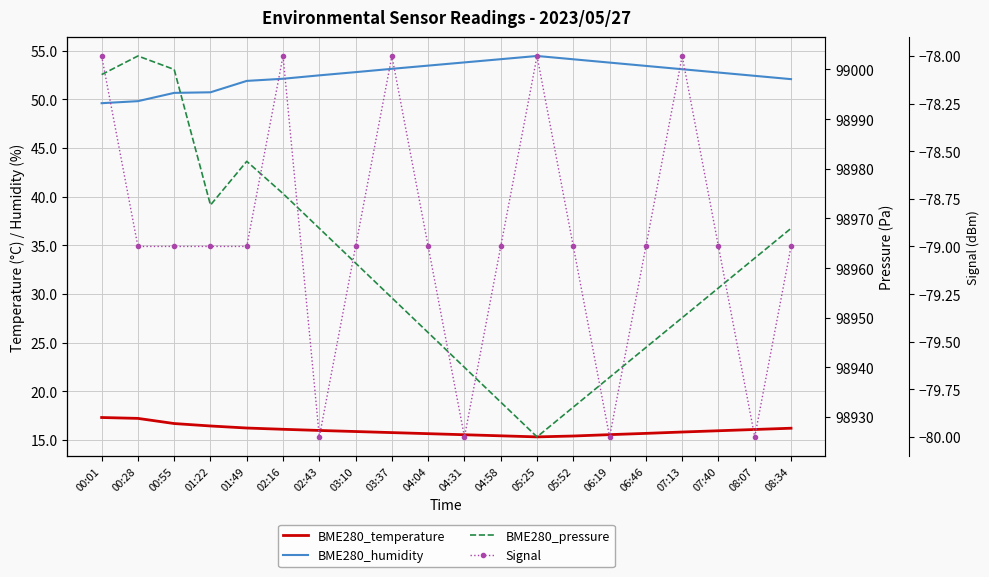

Rank the series by their maximum value, from highest to lowest.

BME280_pressure, BME280_humidity, BME280_temperature, Signal